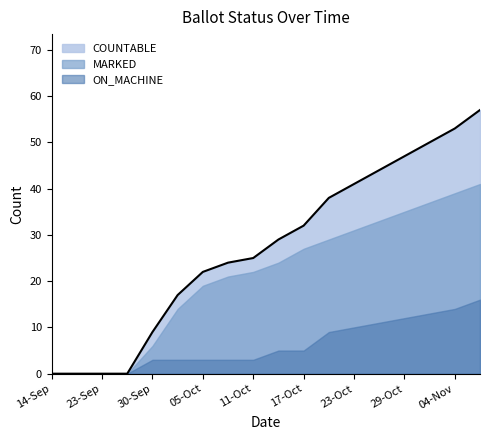

What is the sum of the COUNTABLE values at 04-Nov and 07-Oct?

77